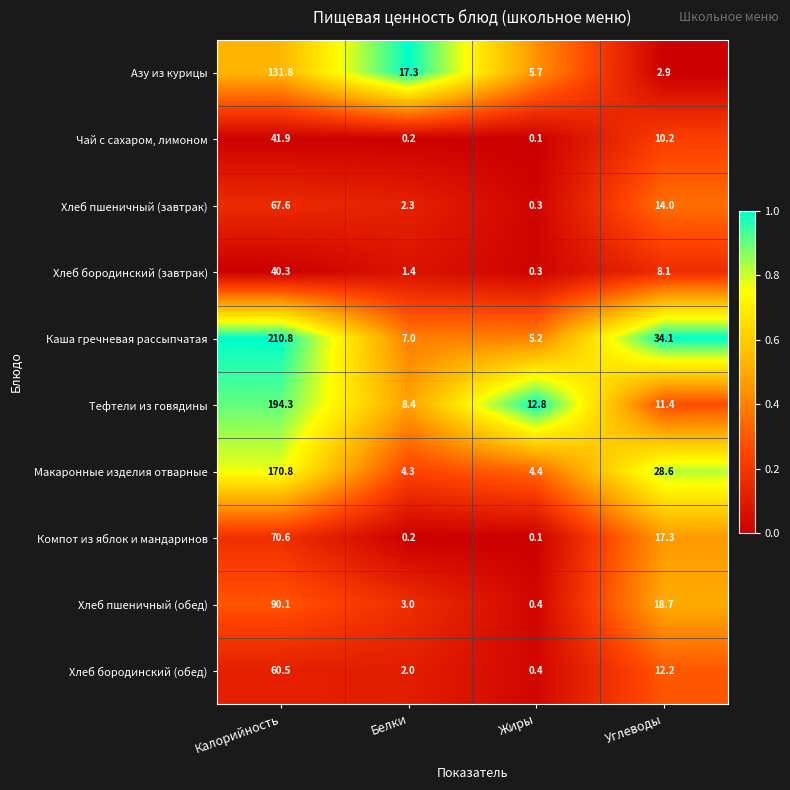

At which category is the sum across all series the highest?

Калорийность